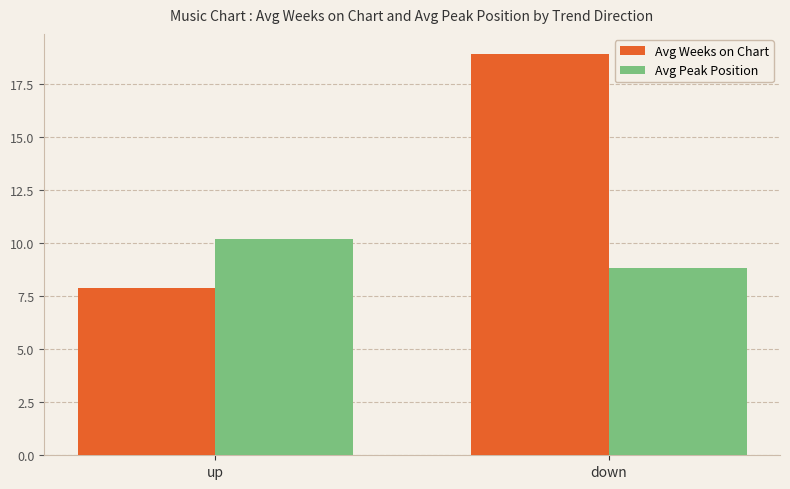

How many values in the Avg Peak Position series exceed 10?

1